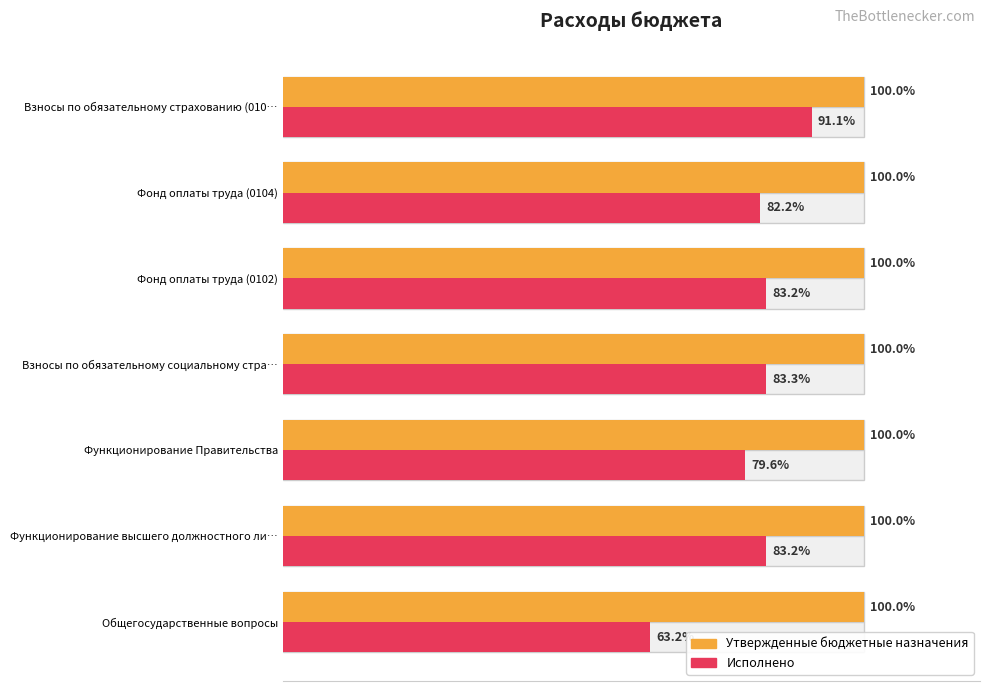

How many values in the Исполнено series exceed 83?

4